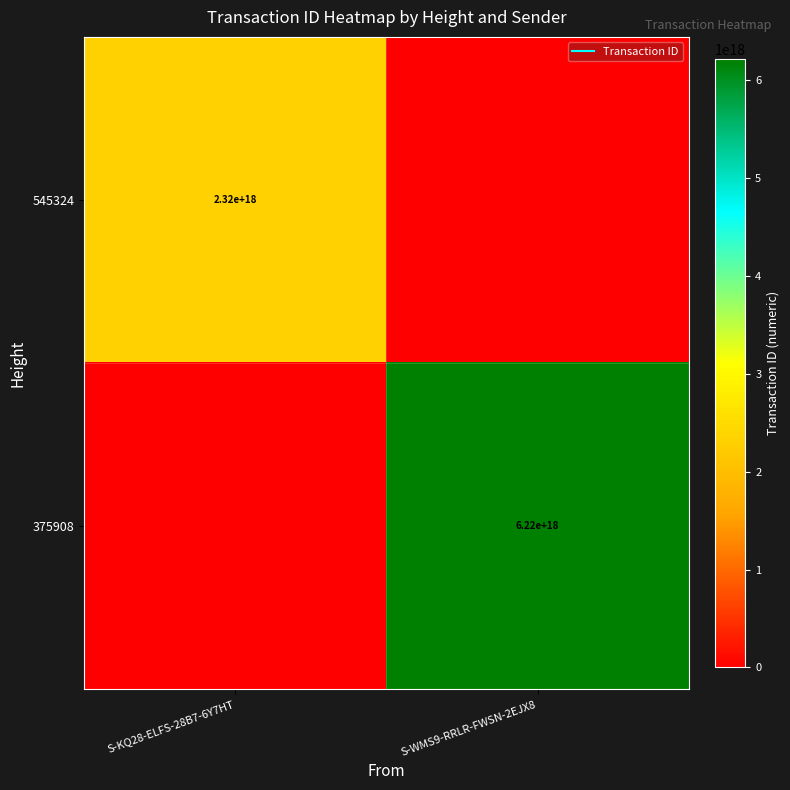

The value of 375908 at S-WMS9-RRLR-FWSN-2EJX8 is 6220000000000000000. True or false?

True